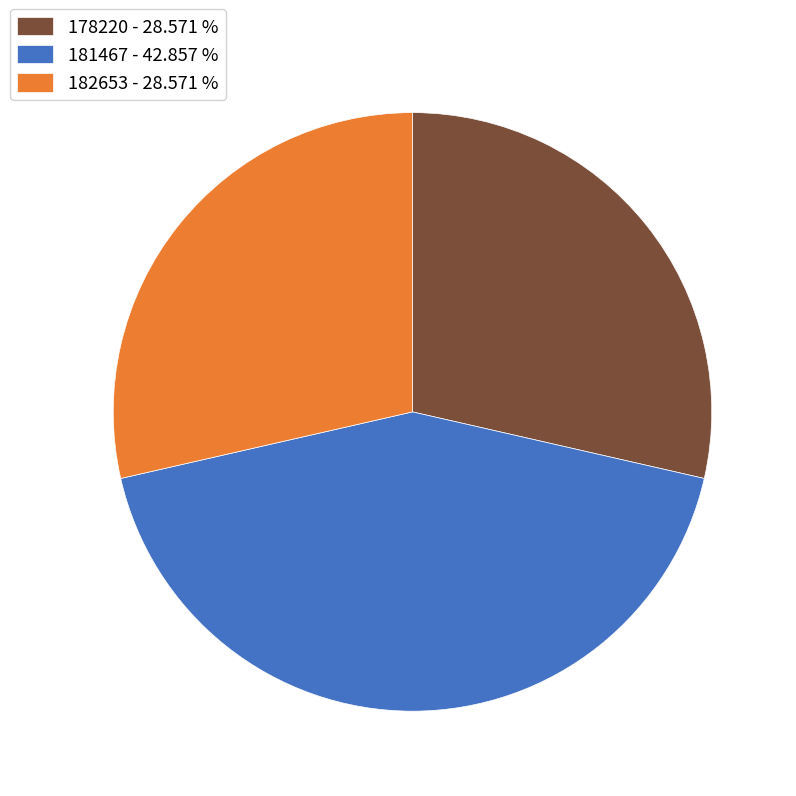

Does 182653 - 28.571 % represent more than half of the total?

No